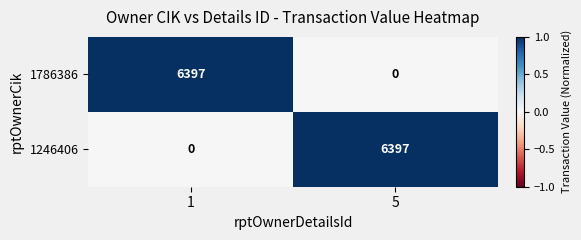

True or false: 1786386 has a value of 2537 at 1.

False